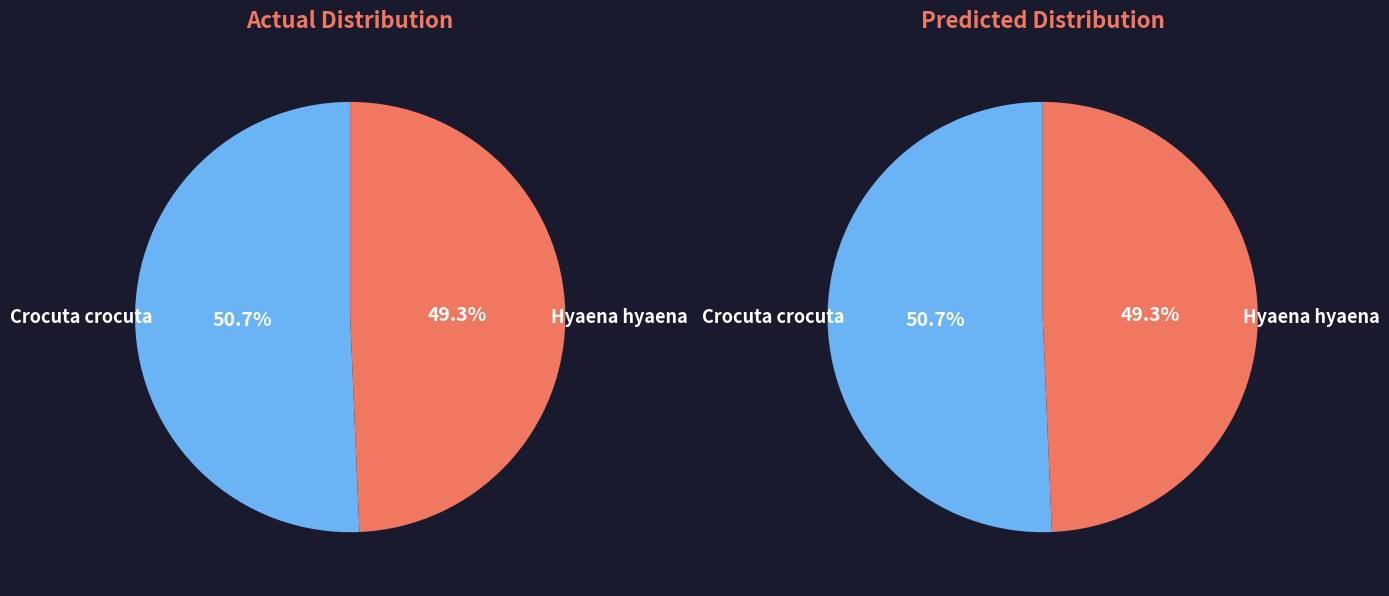

To the nearest percent, what is the difference between the Crocuta crocuta and Hyaena hyaena slice percentages?

1%